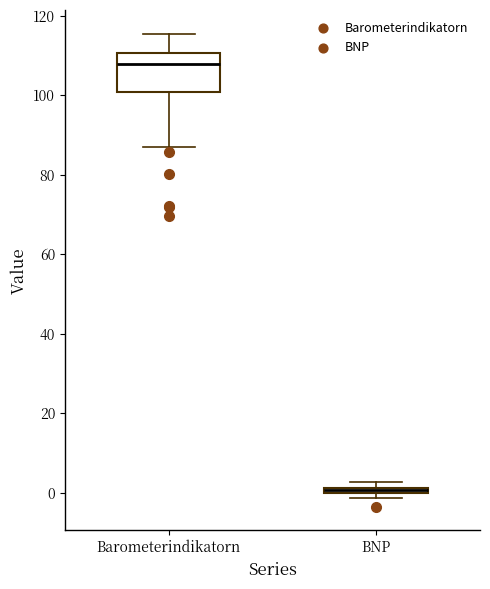

Where is the upper edge of the box for BNP on the y-axis? The values are not printed on the chart, so give them approximately, as read against the axis.

2